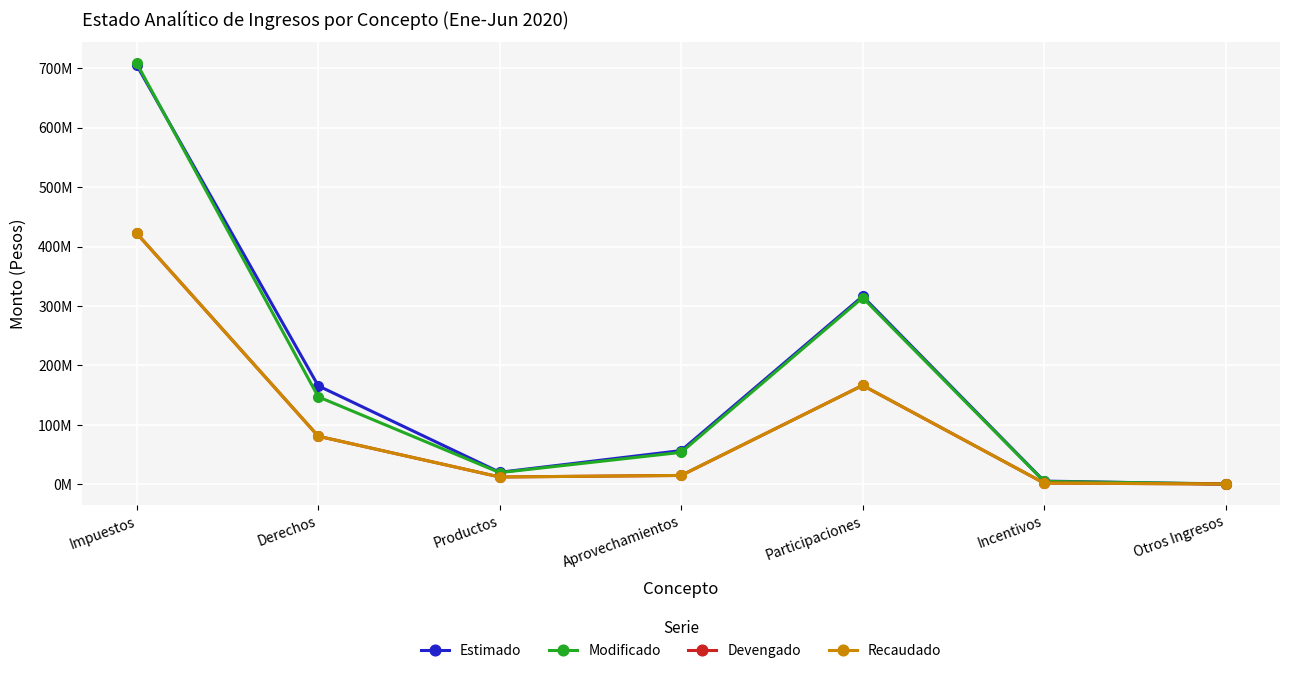

Does the chart have visible grid lines?

Yes